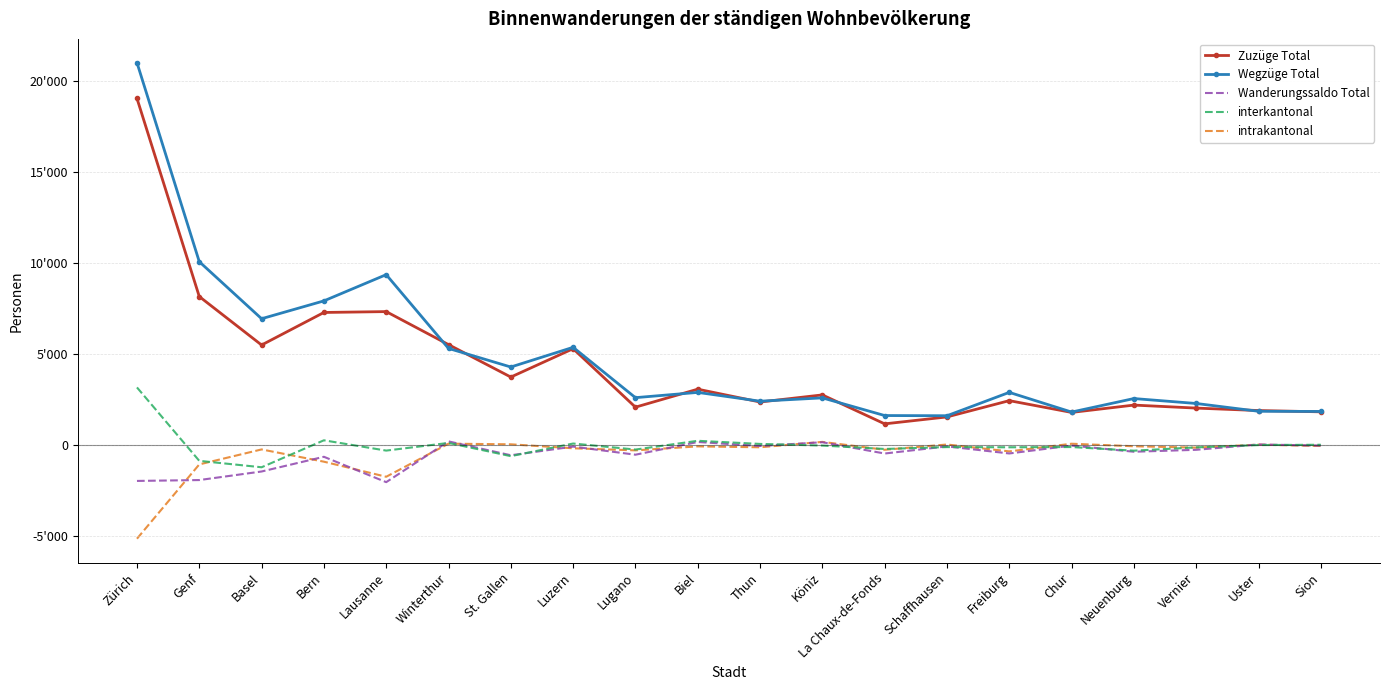

Is the value of Wanderungssaldo Total at Thun greater than the value of Zuzüge Total at Zürich?

No